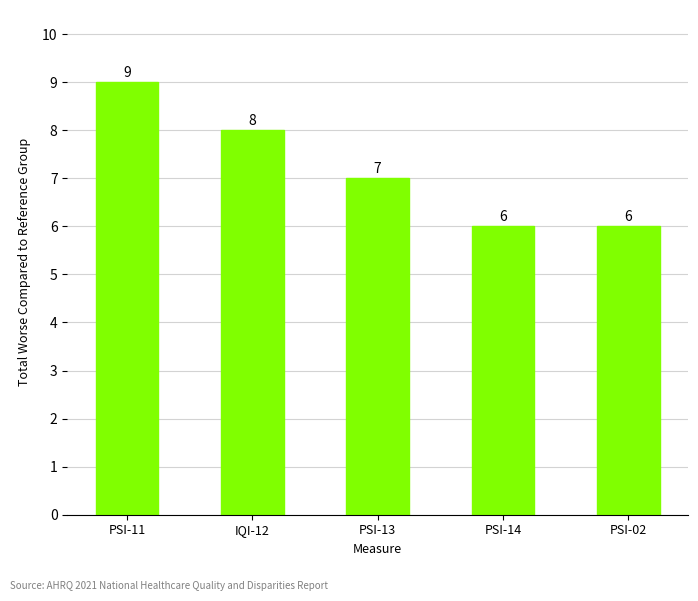

What is the label of the 3rd bar from the left?

PSI-13